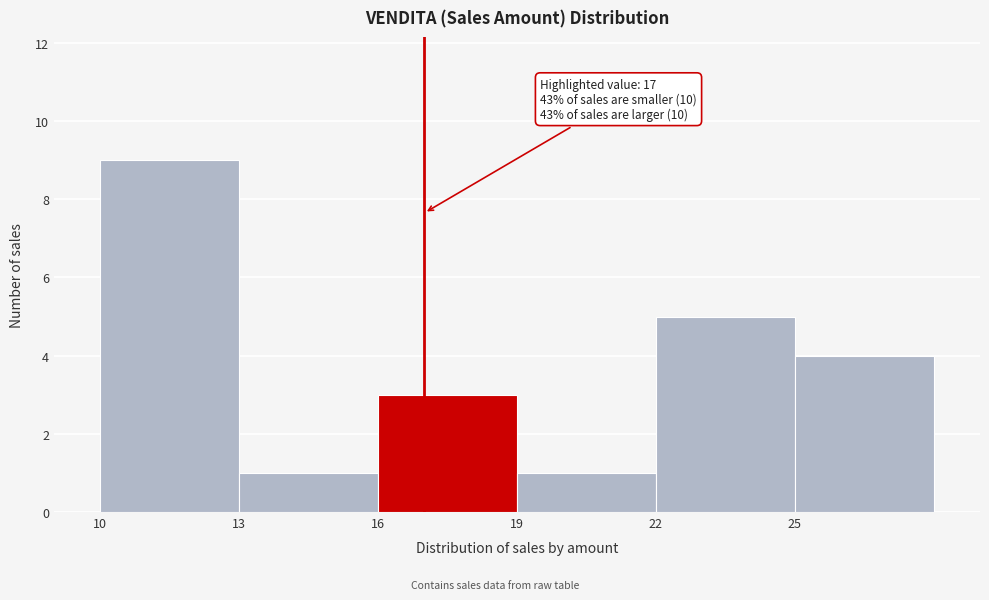

Which range on the x-axis has the tallest bar?

10 to 13